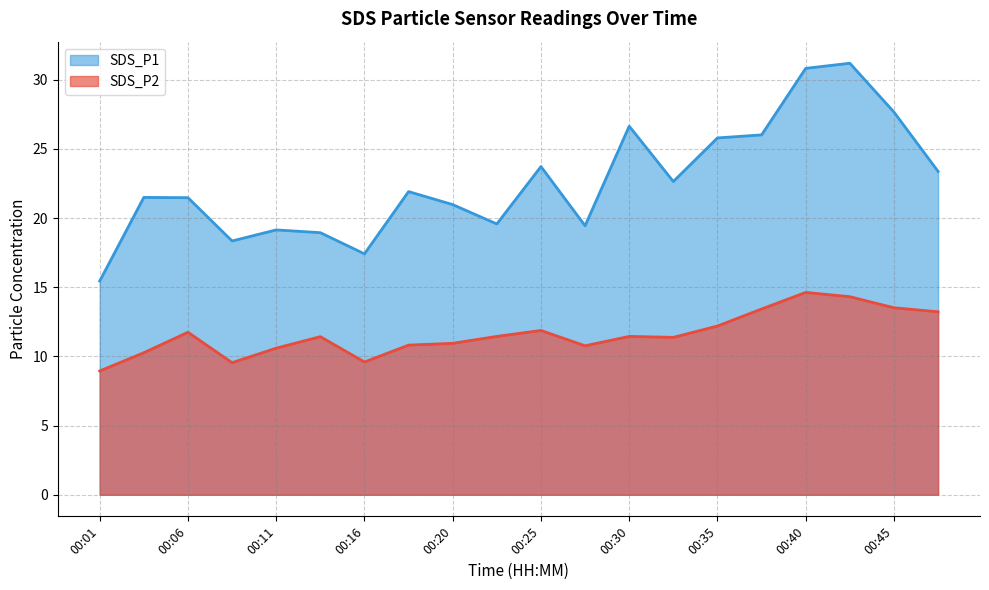

How many values in the SDS_P1 series exceed 21?

12